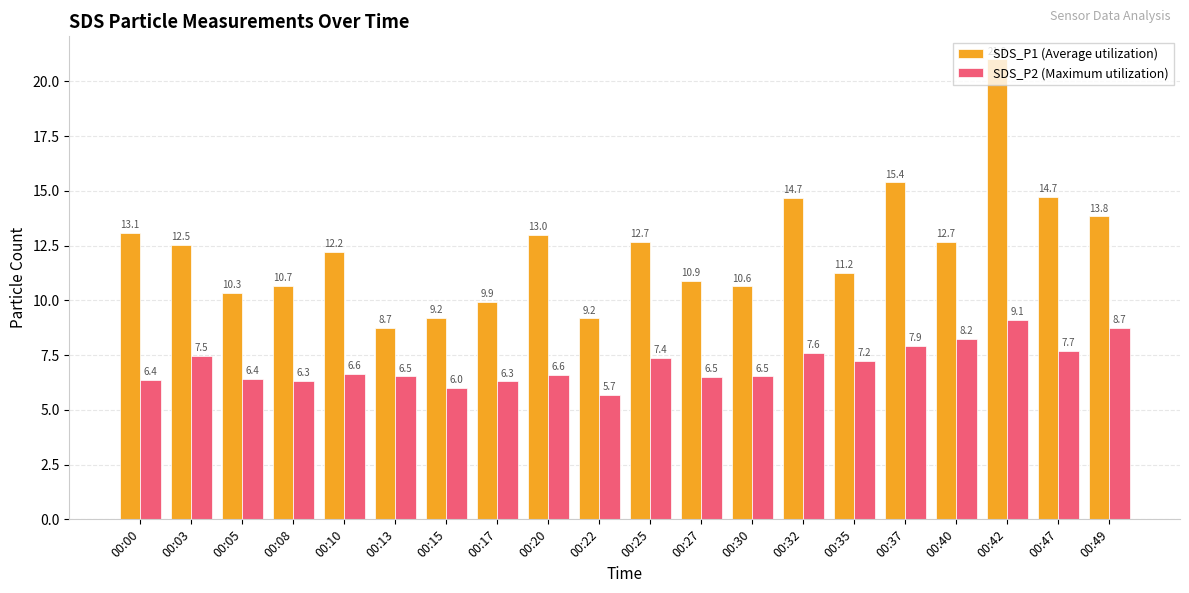

What is the lowest value of the SDS_P1 (Average utilization) series?

8.7